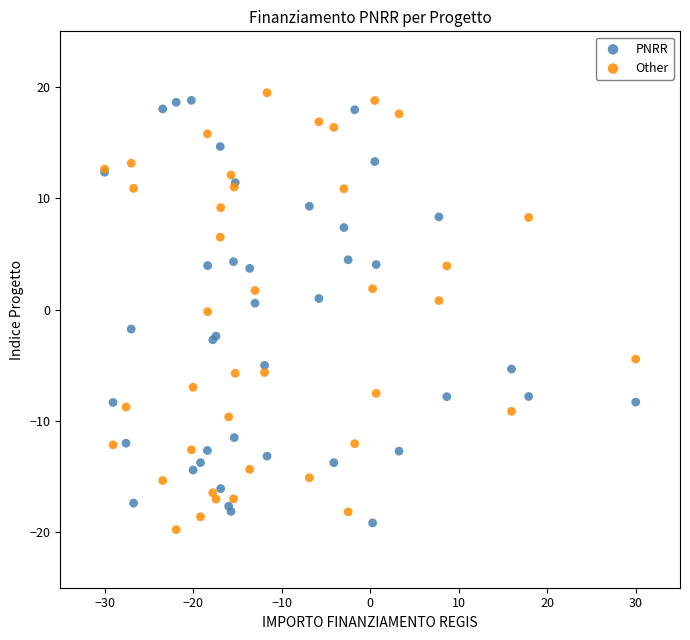

Which series contains the lowest Y value?

Other